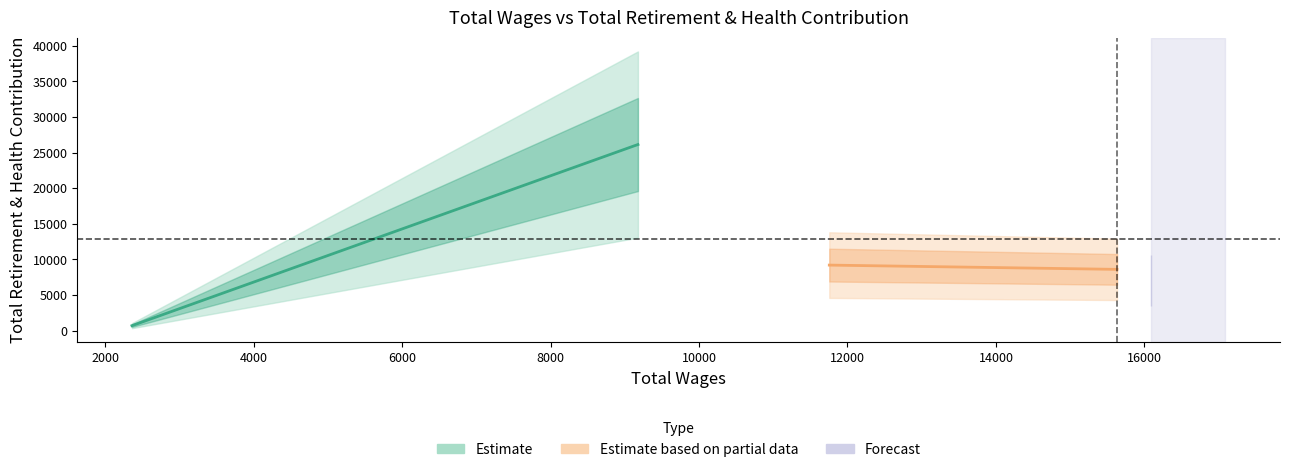

What is the value of the 3rd point from the left?

9206